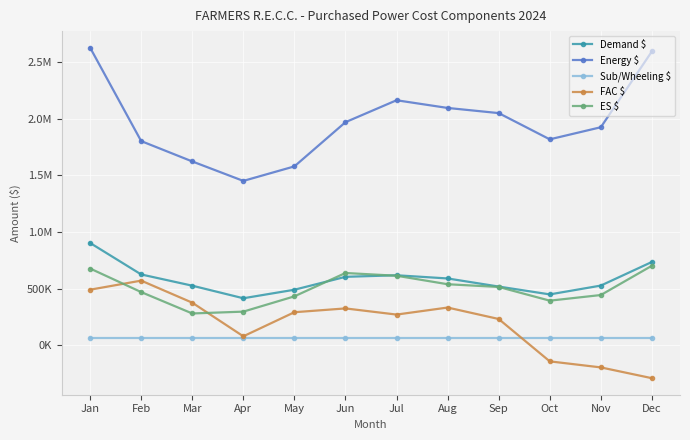

Read the ES $ value at Jan, to the nearest 50.

676800